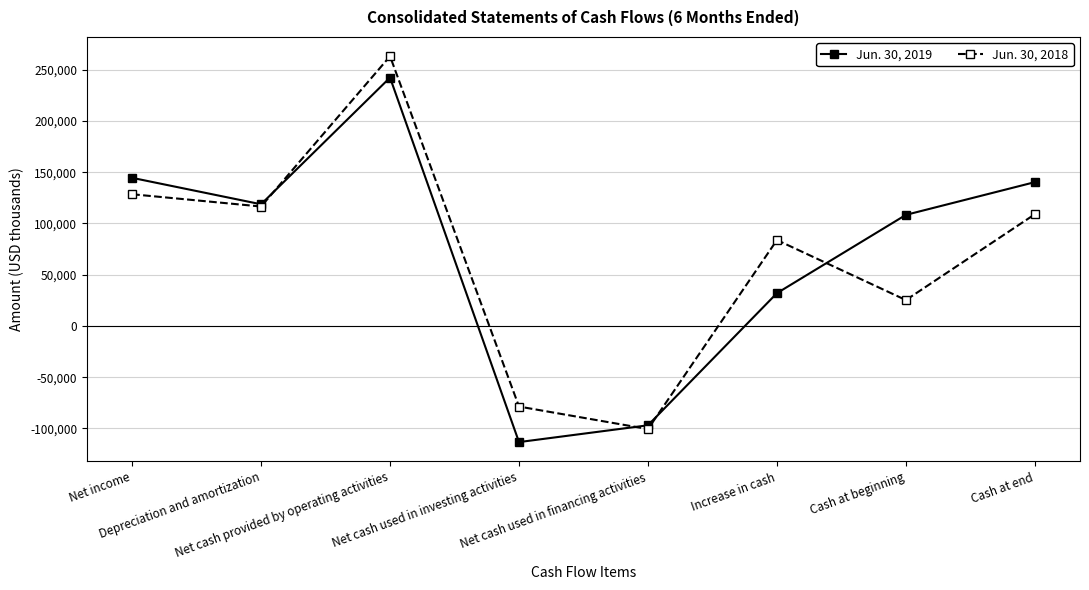

Which series ends up on top after the final intersection of Jun. 30, 2018 and Jun. 30, 2019?

Jun. 30, 2019